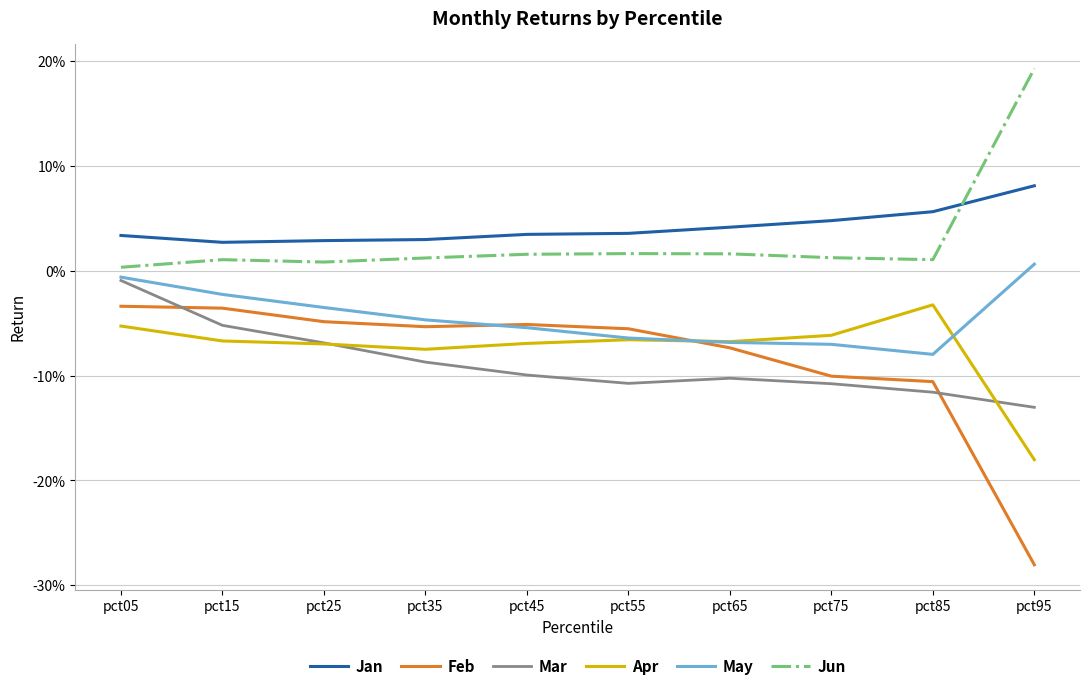

True or false: May and Jan intersect in this chart.

False